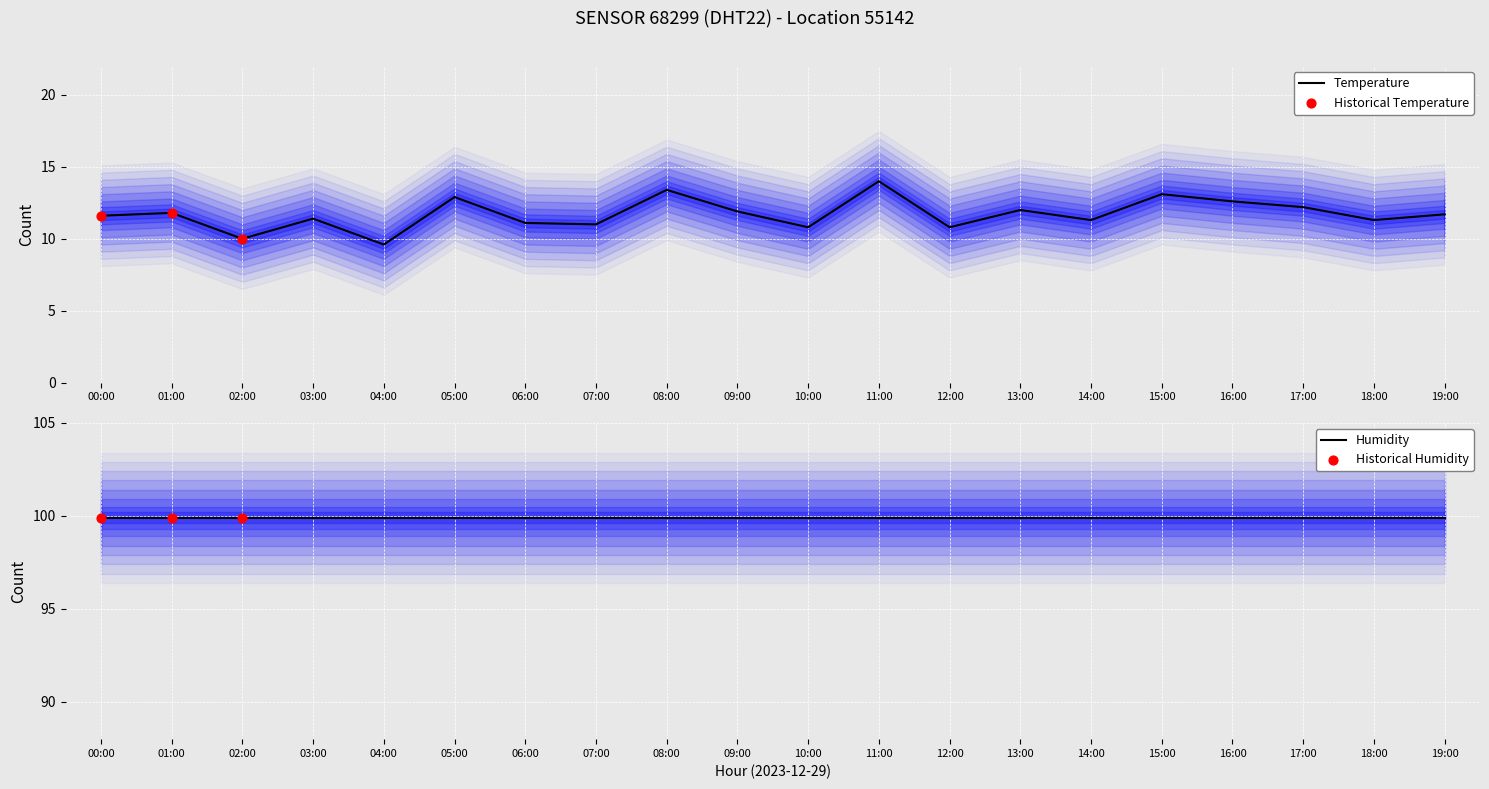

What is the ratio of the value at 08:00 to the value at 17:00?

1.1